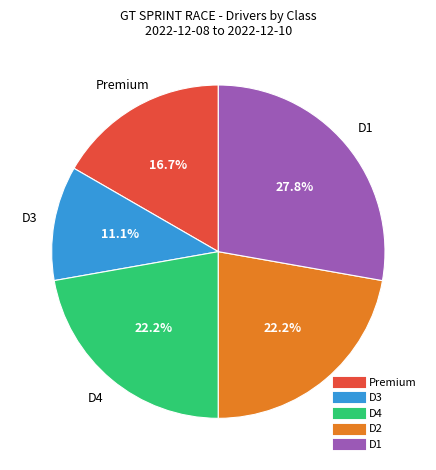

Is there a majority slice in this chart?

No